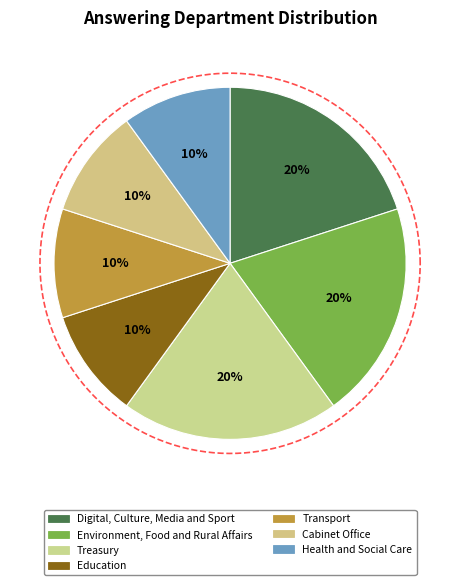

Rank the categories by value from lowest to highest.

Education, Transport, Cabinet Office, Health and Social Care, Digital, Culture, Media and Sport, Environment, Food and Rural Affairs, Treasury